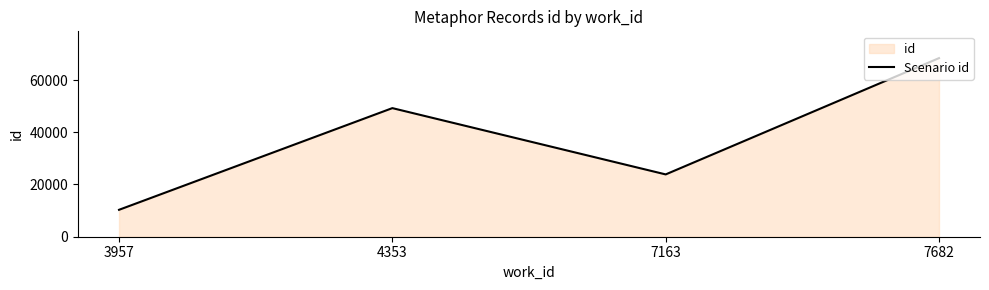

What is the change in value from 3957 to 7682?

+58084